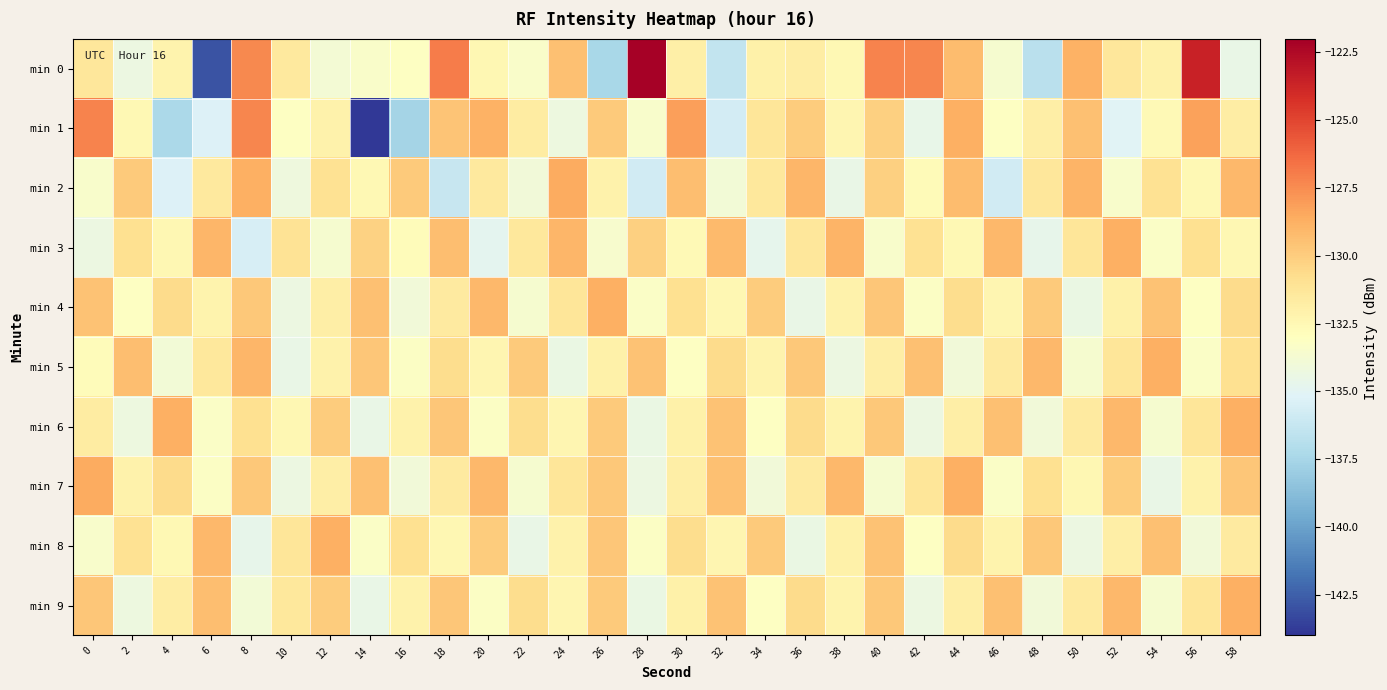

Reading right to left, what are all the values shown in this chart?

min 0: 58=-134.5	56=-123.6	54=-132.0	52=-131.3	50=-128.8	48=-136.7	46=-133.7	44=-129.3	42=-127.3	40=-127.2	38=-132.5	36=-131.8	34=-132.0	32=-136.4	30=-131.9	28=-122.1	26=-137.4	24=-129.5	22=-133.4	20=-132.5	18=-126.9	16=-133.2	14=-133.4	12=-133.8	10=-131.5	8=-127.3	6=-143.0	4=-132.2	2=-134.3	0=-131.4
min 1: 58=-131.8	56=-128.2	54=-132.7	52=-135.1	50=-129.4	48=-131.9	46=-133.1	44=-128.8	42=-134.6	40=-130.1	38=-132.3	36=-130.0	34=-131.2	32=-135.7	30=-128.1	28=-133.5	26=-129.9	24=-134.2	22=-131.7	20=-128.8	18=-129.6	16=-137.6	14=-143.8	12=-132.1	10=-133.1	8=-127.3	6=-135.3	4=-137.3	2=-132.5	0=-127.2
min 2: 58=-129.1	56=-132.6	54=-131.0	52=-133.4	50=-128.9	48=-131.3	46=-135.8	44=-129.2	42=-132.7	40=-130.1	38=-134.5	36=-129.0	34=-131.4	32=-133.9	30=-129.3	28=-135.8	26=-132.1	24=-128.5	22=-134.0	20=-131.5	18=-136.2	16=-129.9	14=-132.5	12=-131.0	10=-134.1	8=-128.8	6=-131.5	4=-135.2	2=-129.9	0=-133.5
min 3: 58=-132.4	56=-130.9	54=-133.3	52=-128.8	50=-131.2	48=-134.7	46=-129.1	44=-132.5	42=-131.0	40=-133.4	38=-128.9	36=-131.3	34=-134.8	32=-129.2	30=-132.7	28=-130.1	26=-133.5	24=-129.0	22=-131.4	20=-134.9	18=-129.3	16=-132.8	14=-130.2	12=-133.7	10=-131.1	8=-135.5	6=-129.0	4=-132.4	2=-130.9	0=-134.3
min 4: 58=-130.7	56=-133.1	54=-129.5	52=-132.0	50=-134.4	48=-129.9	46=-132.3	44=-130.8	42=-133.2	40=-129.7	38=-132.1	36=-134.5	34=-130.0	32=-132.4	30=-130.9	28=-133.3	26=-128.8	24=-131.2	22=-133.7	20=-129.1	18=-131.5	16=-134.0	14=-129.4	12=-131.9	10=-134.3	8=-129.8	6=-132.2	4=-130.7	2=-133.1	0=-129.5
min 5: 58=-130.9	56=-133.3	54=-128.8	52=-131.2	50=-133.7	48=-129.1	46=-131.5	44=-134.0	42=-129.4	40=-131.9	38=-134.3	36=-129.8	34=-132.2	32=-130.7	30=-133.1	28=-129.5	26=-132.0	24=-134.4	22=-129.9	20=-132.3	18=-130.8	16=-133.2	14=-129.7	12=-132.1	10=-134.5	8=-129.0	6=-131.4	4=-133.9	2=-129.3	0=-132.8
min 6: 58=-128.8	56=-131.2	54=-133.7	52=-129.1	50=-131.5	48=-134.0	46=-129.4	44=-131.9	42=-134.3	40=-129.8	38=-132.2	36=-130.7	34=-133.1	32=-129.5	30=-132.0	28=-134.4	26=-129.9	24=-132.3	22=-130.8	20=-133.2	18=-129.7	16=-132.1	14=-134.5	12=-130.0	10=-132.4	8=-130.9	6=-133.3	4=-128.8	2=-134.2	0=-131.7
min 7: 58=-129.7	56=-132.1	54=-134.5	52=-130.0	50=-132.4	48=-130.9	46=-133.3	44=-128.8	42=-131.2	40=-133.7	38=-129.1	36=-131.5	34=-134.0	32=-129.4	30=-131.9	28=-134.3	26=-129.8	24=-131.2	22=-133.7	20=-129.1	18=-131.5	16=-134.0	14=-129.4	12=-131.9	10=-134.3	8=-129.8	6=-133.2	4=-130.7	2=-132.1	0=-128.5
min 8: 58=-131.5	56=-134.0	54=-129.4	52=-131.9	50=-134.3	48=-129.8	46=-132.2	44=-130.7	42=-133.1	40=-129.5	38=-132.0	36=-134.4	34=-129.9	32=-132.3	30=-130.8	28=-133.2	26=-129.7	24=-132.1	22=-134.5	20=-130.0	18=-132.4	16=-130.9	14=-133.3	12=-128.8	10=-131.2	8=-134.7	6=-129.1	4=-132.5	2=-131.0	0=-133.4
min 9: 58=-128.8	56=-131.2	54=-133.7	52=-129.1	50=-131.5	48=-134.0	46=-129.4	44=-131.9	42=-134.3	40=-129.8	38=-132.2	36=-130.7	34=-133.1	32=-129.5	30=-132.0	28=-134.4	26=-129.9	24=-132.3	22=-130.8	20=-133.2	18=-129.7	16=-132.1	14=-134.5	12=-130.0	10=-131.4	8=-133.9	6=-129.3	4=-131.8	2=-134.2	0=-129.7